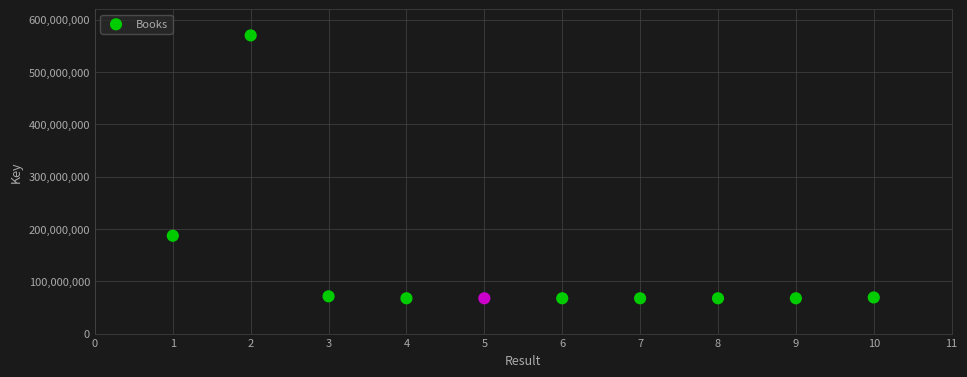

What is the average Y value?

130215993